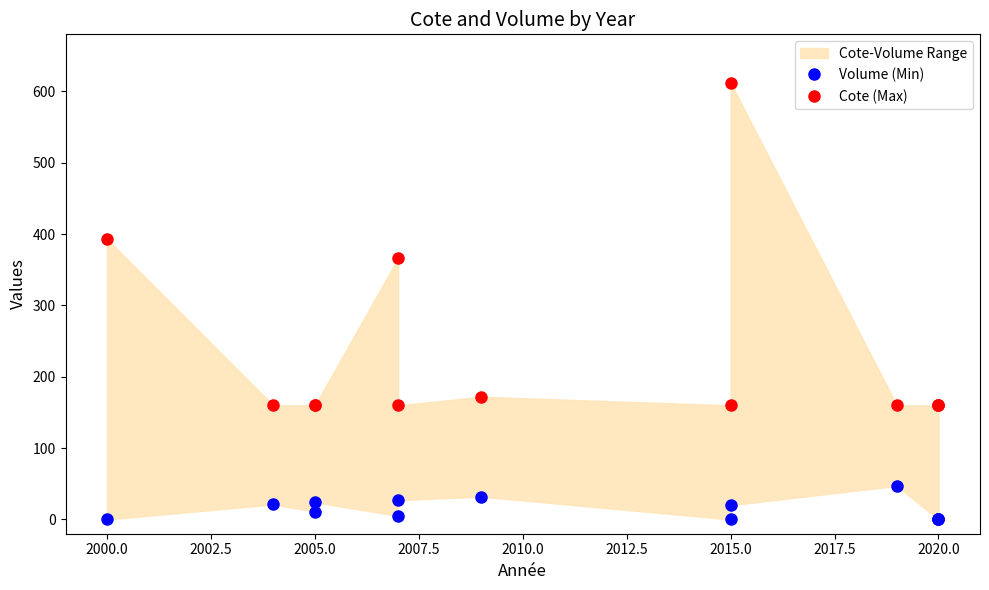

Which series has the largest range (max minus min)?

Cote (Max)